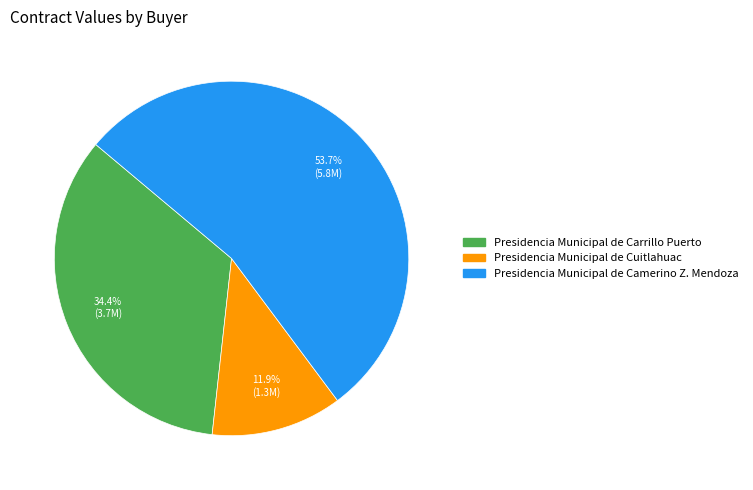

Is Presidencia Municipal de Cuitlahuac the majority of the pie?

No